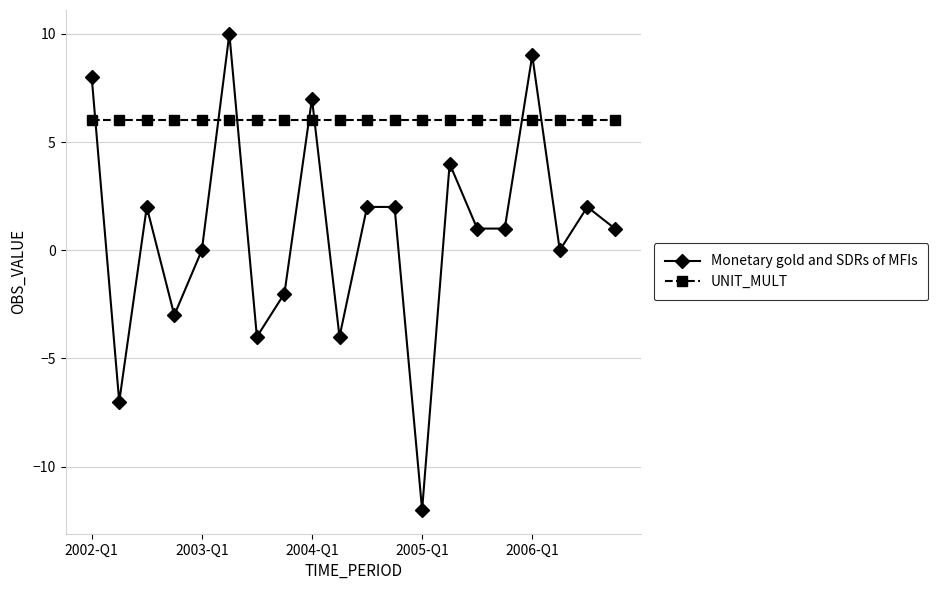

Which series has the largest range (max minus min)?

Monetary gold and SDRs of MFIs